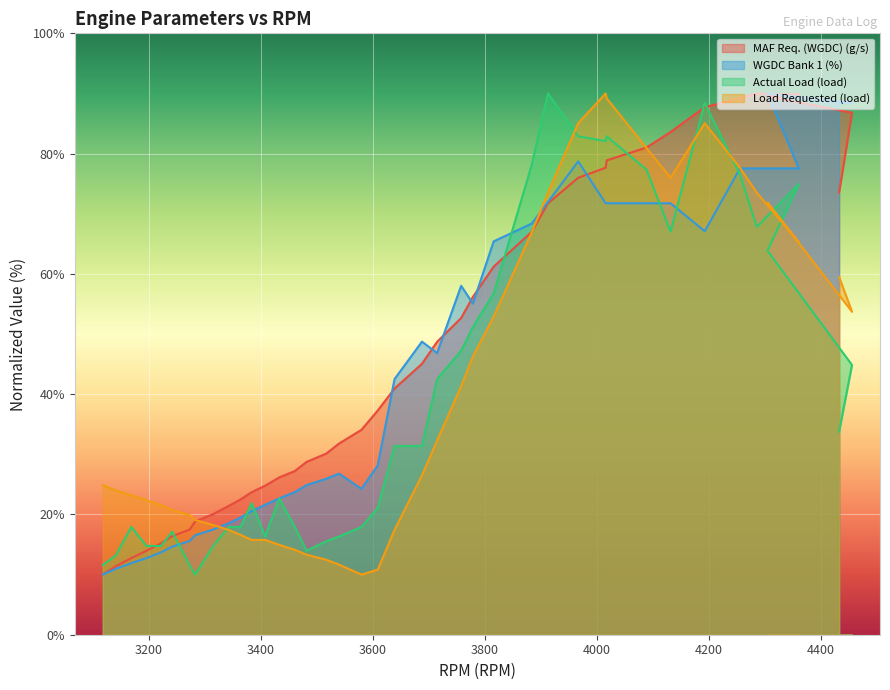

Which series has the widest spread of values?

MAF Req. (WGDC) (g/s)